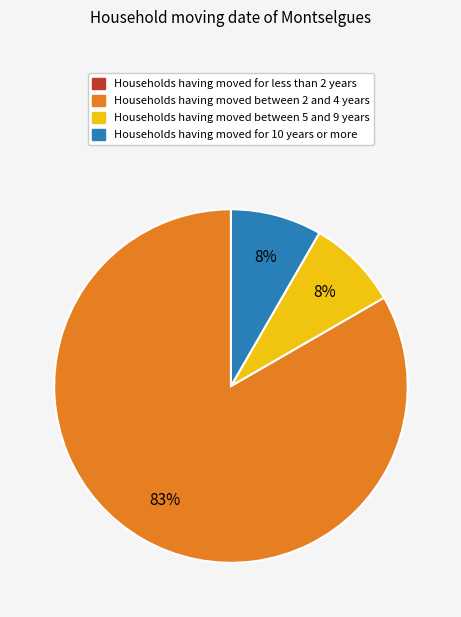

Is there a majority slice in this chart?

Yes